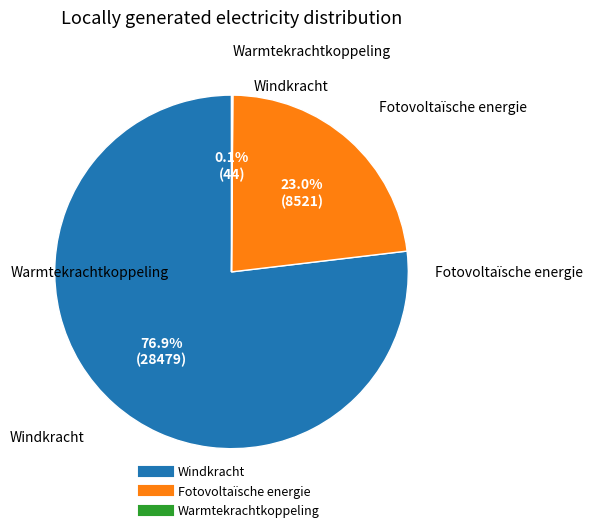

Is there a majority slice in this chart?

Yes